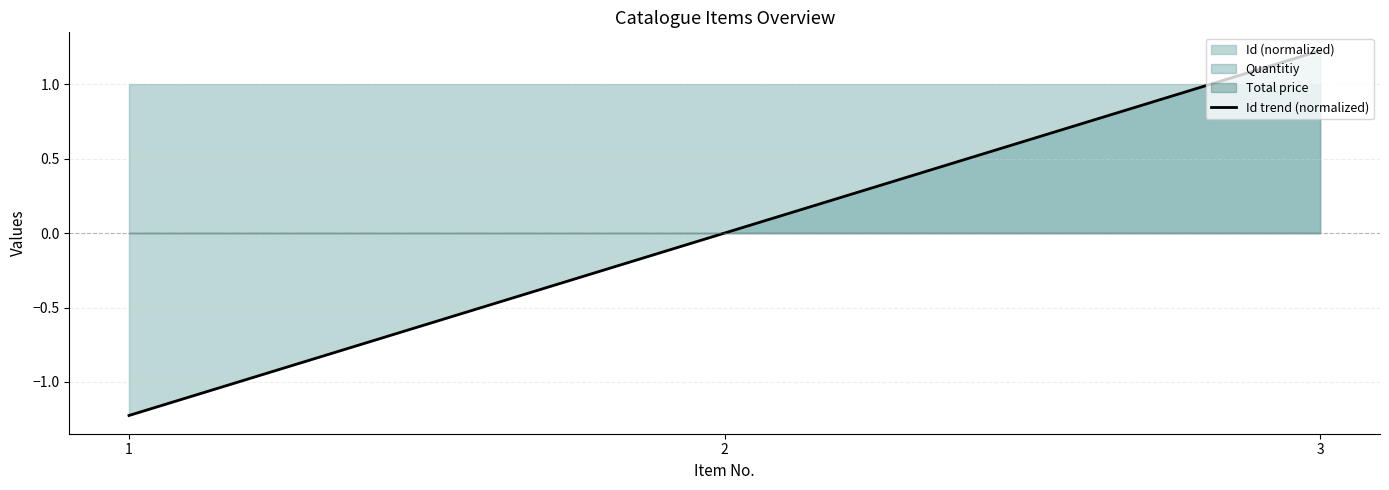

List the labels in order of value, smallest first.

1, 2, 3